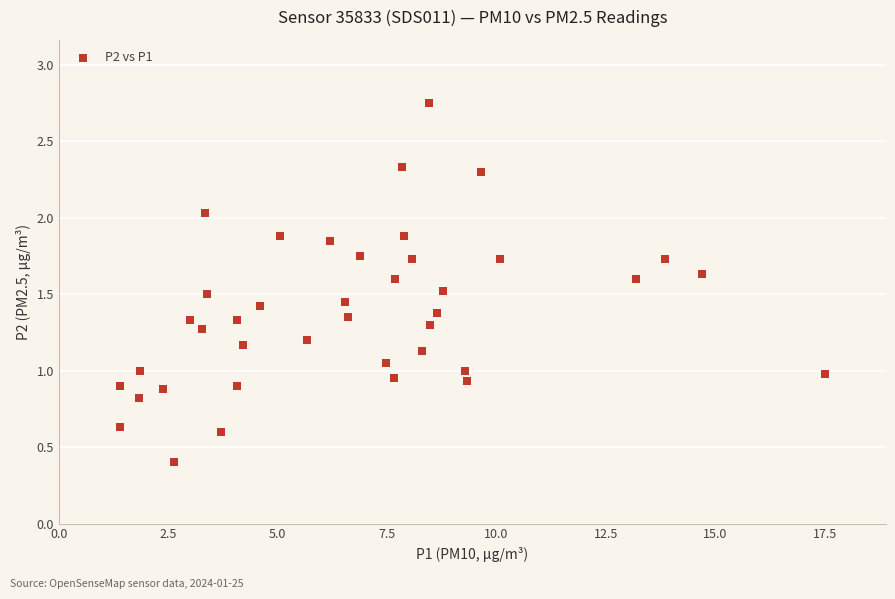

How many data points are displayed?

40